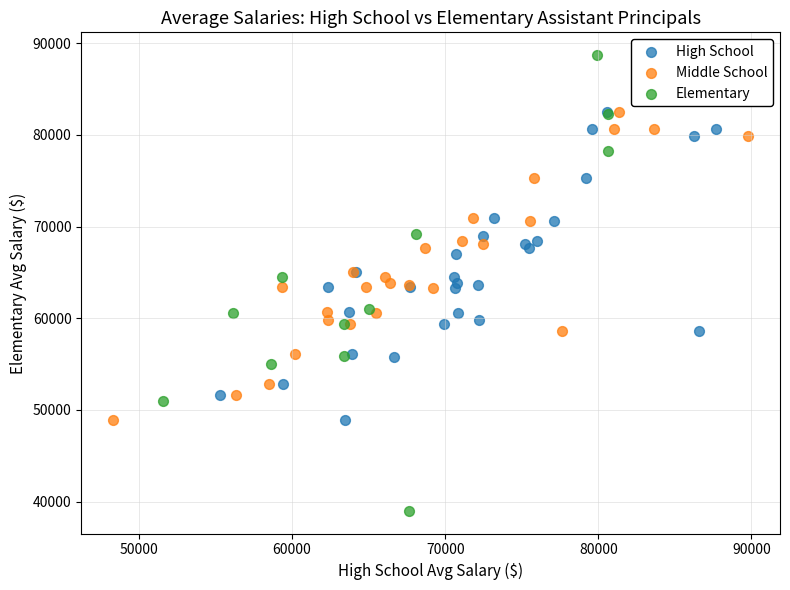

Which series reaches the minimum Y coordinate?

Elementary